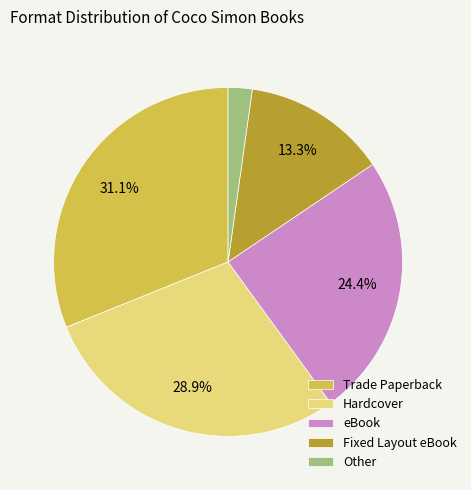

The Hardcover slice represents 29% of the pie. True or false?

True